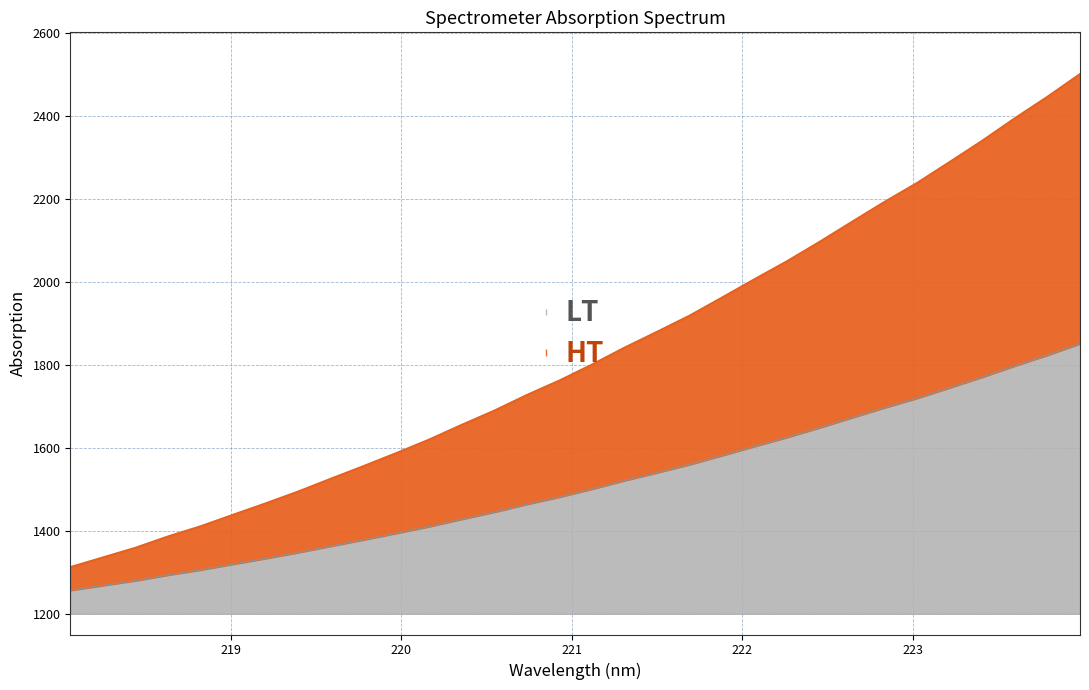

How many data points are above 1800?

16